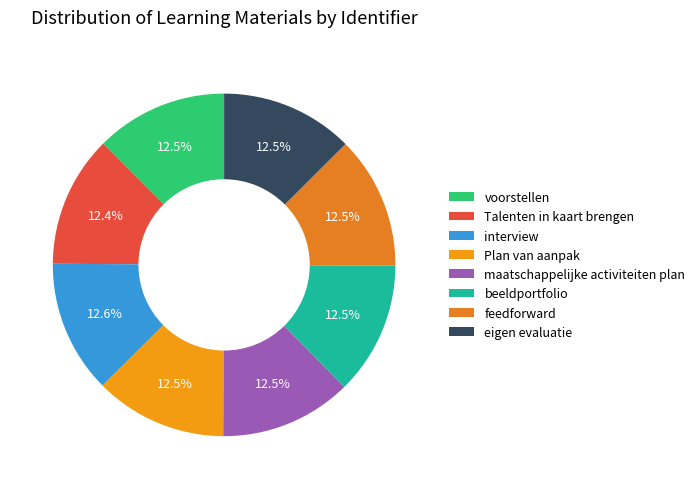

Is the sum of voorstellen and eigen evaluatie greater than half?

No